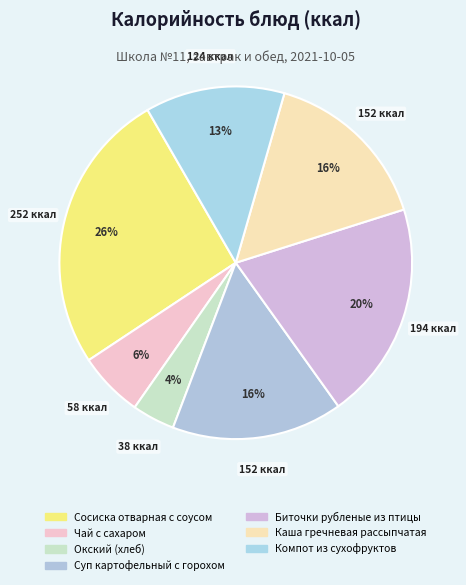

How many slices are in this pie chart?

7